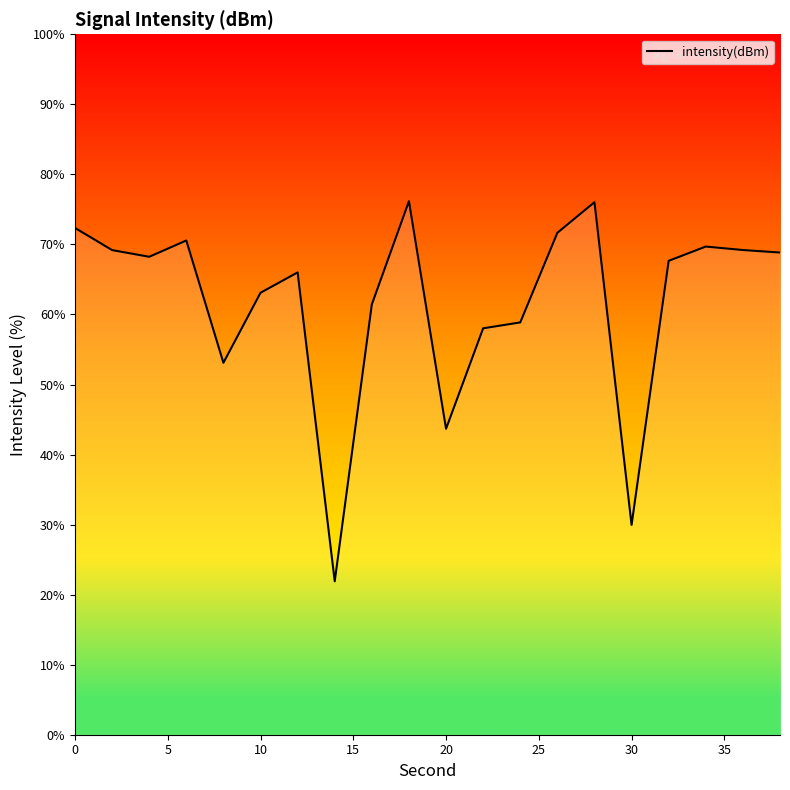

Reading right to left, what are all the values shown in this chart?

68.8	69.2	69.7	67.7	30.0	76.0	71.7	58.9	58.0	43.7	76.2	61.4	21.9	66.0	63.1	53.1	70.6	68.2	69.2	72.4